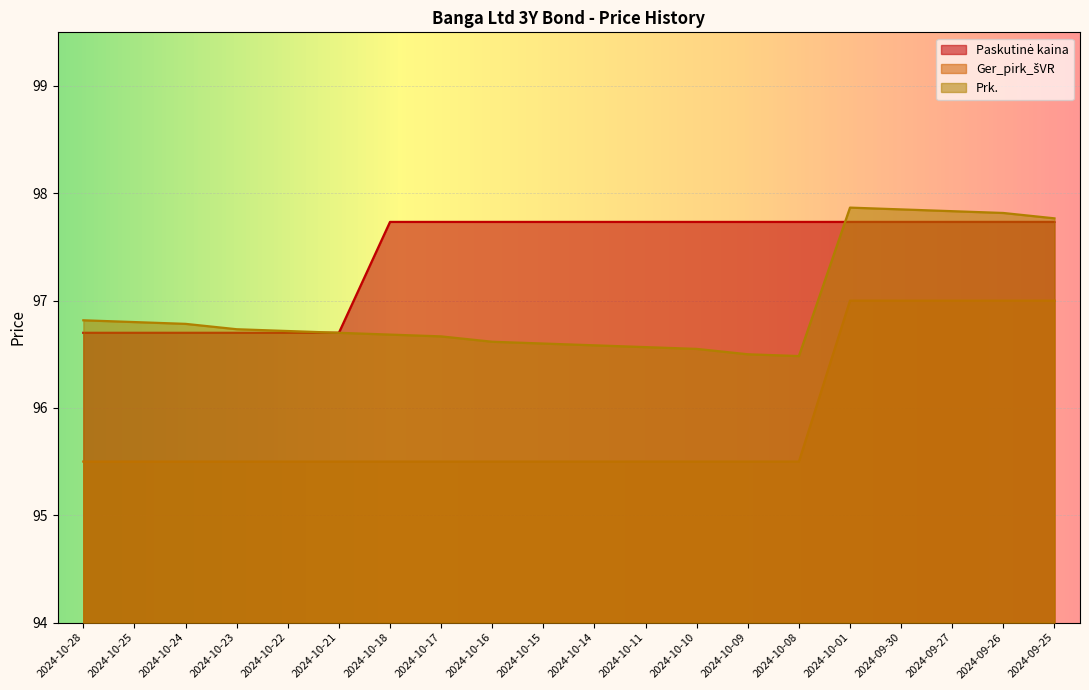

What is the minimum value for Paskutinė kaina?

96.7